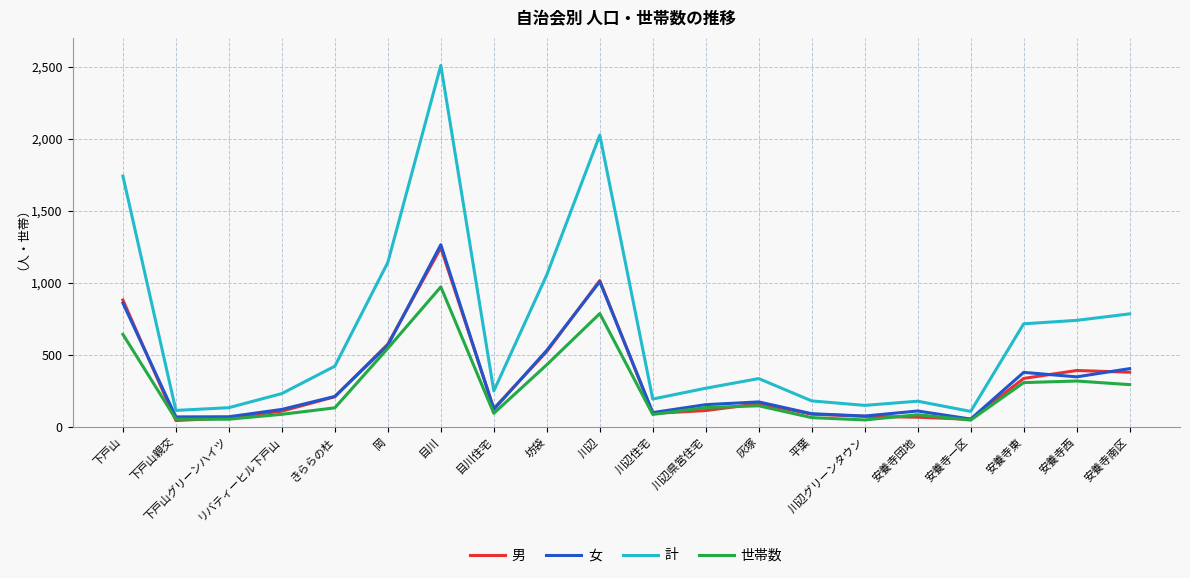

What is the maximum value shown in the chart?

2509